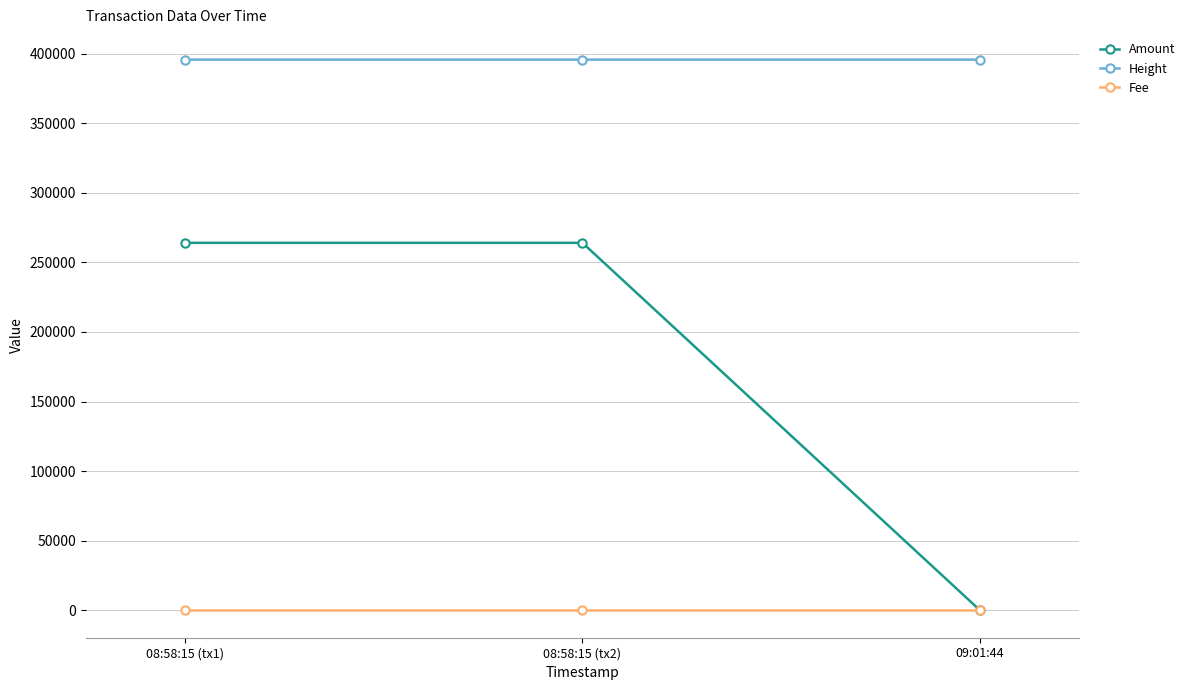

What is the minimum value for Height?

395794.0